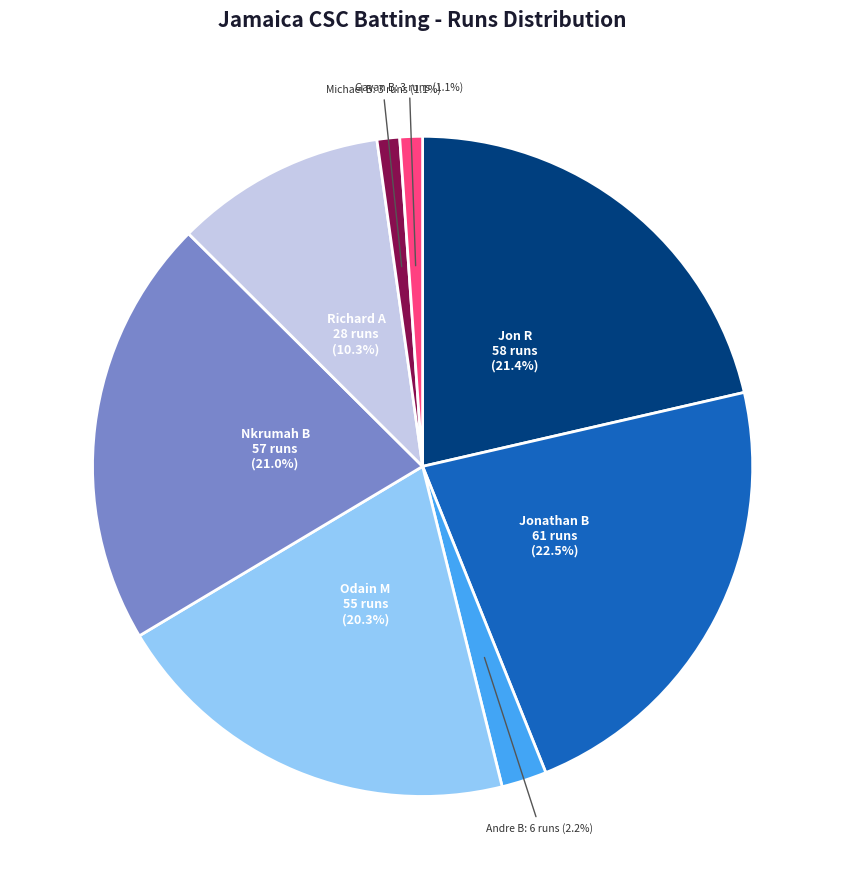

Is there any slice that represents more than half of the pie?

No